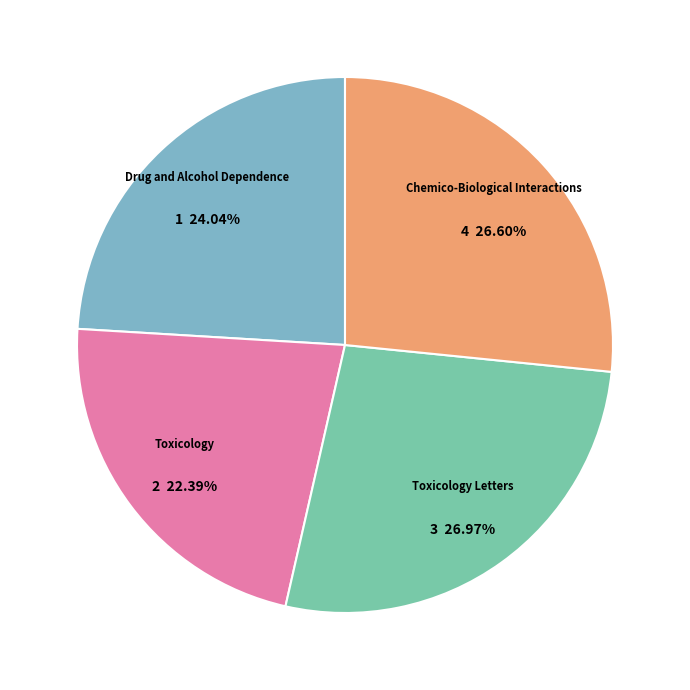

What is the smallest slice in the pie chart?

Toxicology